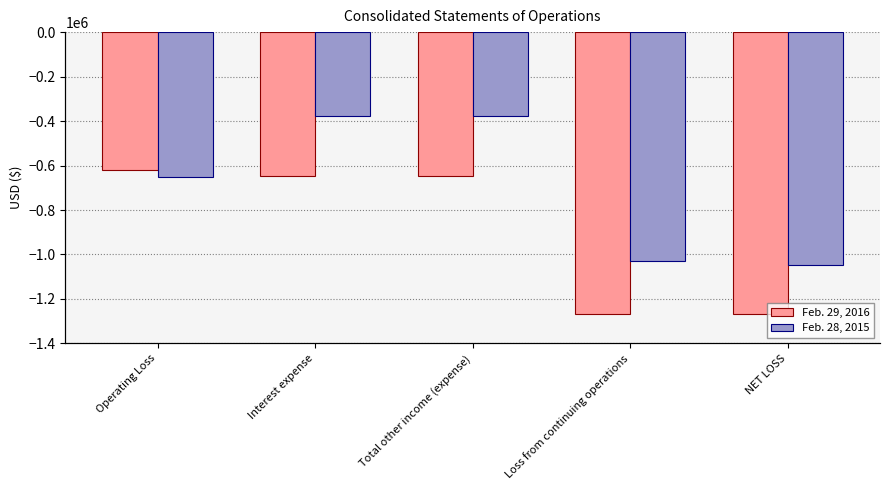

Reading left to right, extract all data points from this chart.

Feb. 29, 2016: -619965	-647990	-647990	-1267955	-1267955
Feb. 28, 2015: -652107	-375412	-375412	-1027519	-1049428